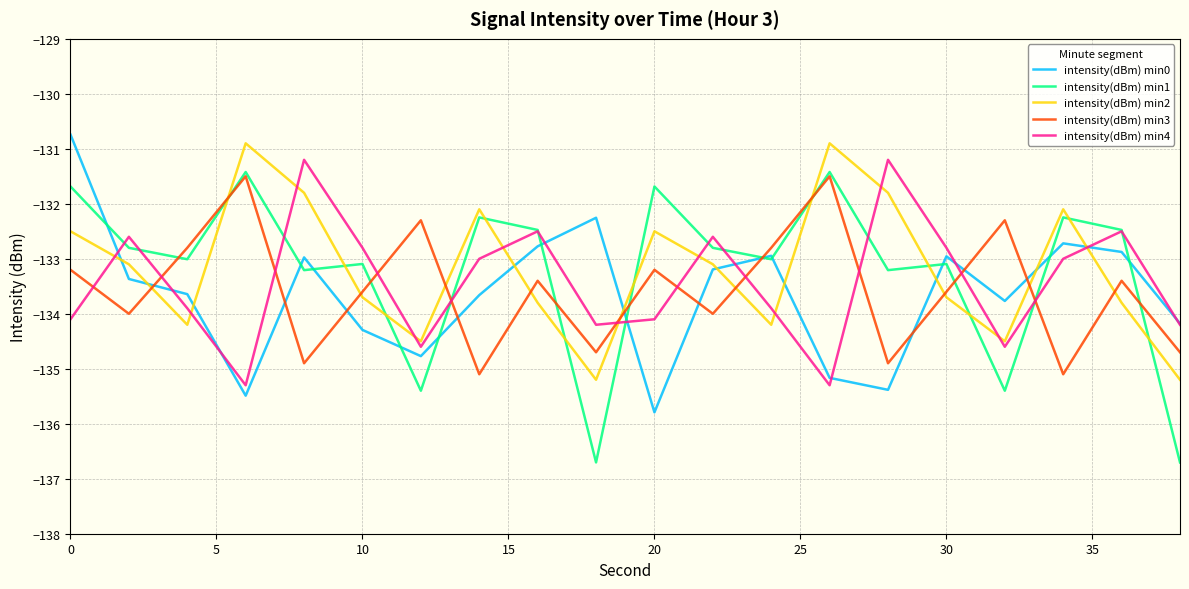

Does the chart display data point markers on the line(s)?

No